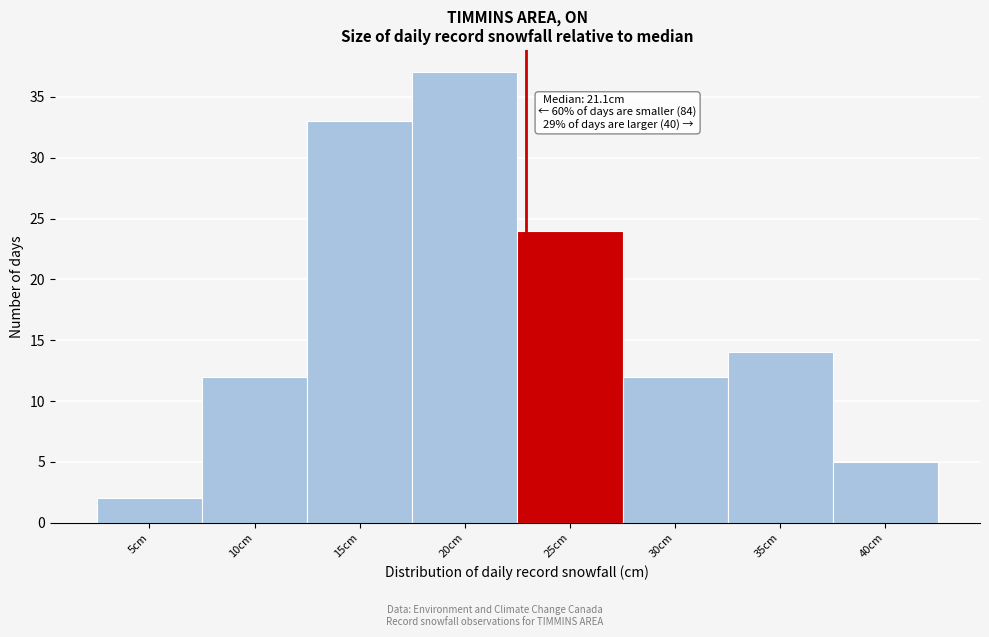

Reading left to right, extract all data points from this chart.

5cm=2	10cm=12	15cm=33	20cm=37	25cm=24	30cm=12	35cm=14	40cm=5